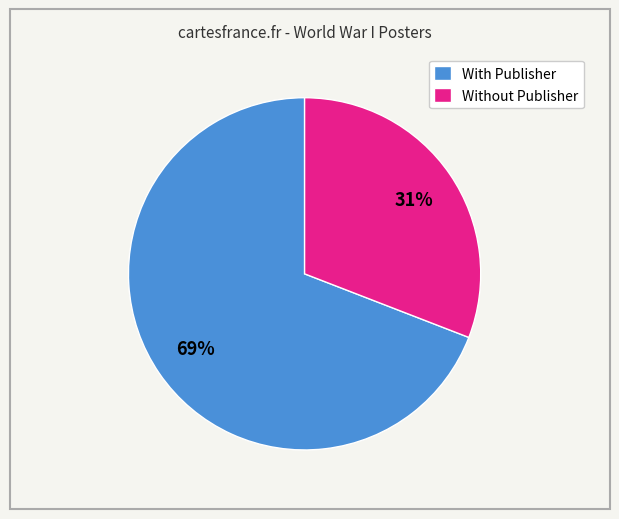

Is the sum of Without Publisher and With Publisher greater than half?

Yes